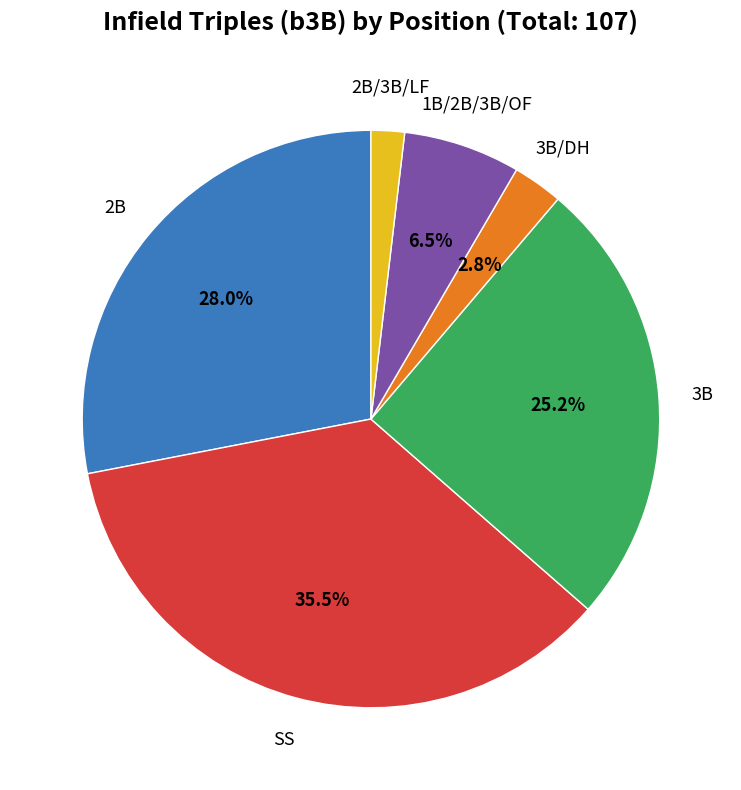

Is the sum of 1B/2B/3B/OF and 3B/DH greater than half?

No